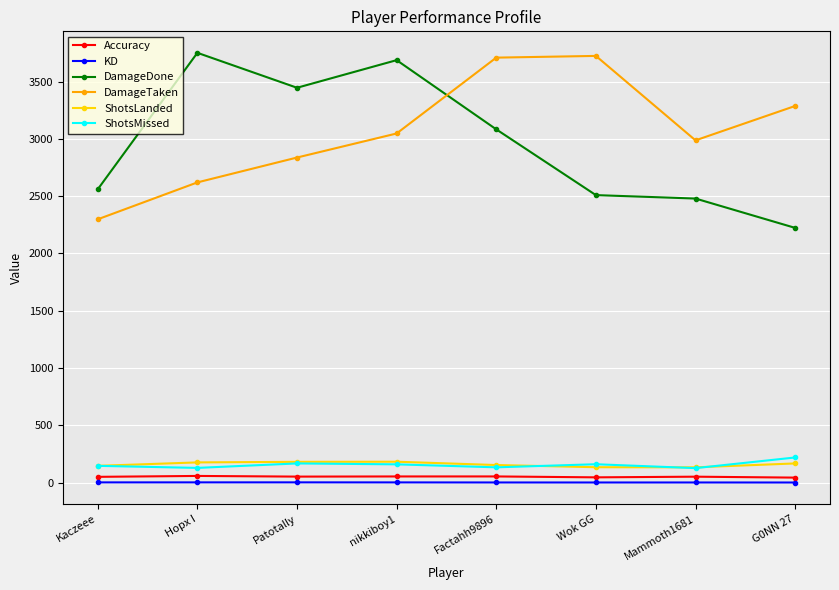

What is the value of the ShotsLanded point at the 4th from the left?

182.0